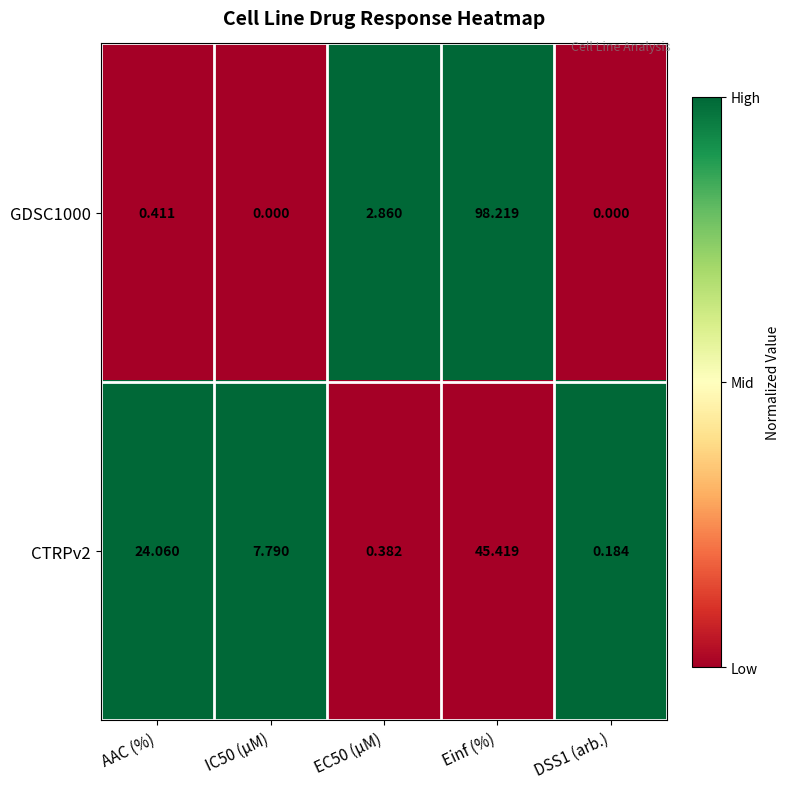

How many categories are shown in the chart?

5